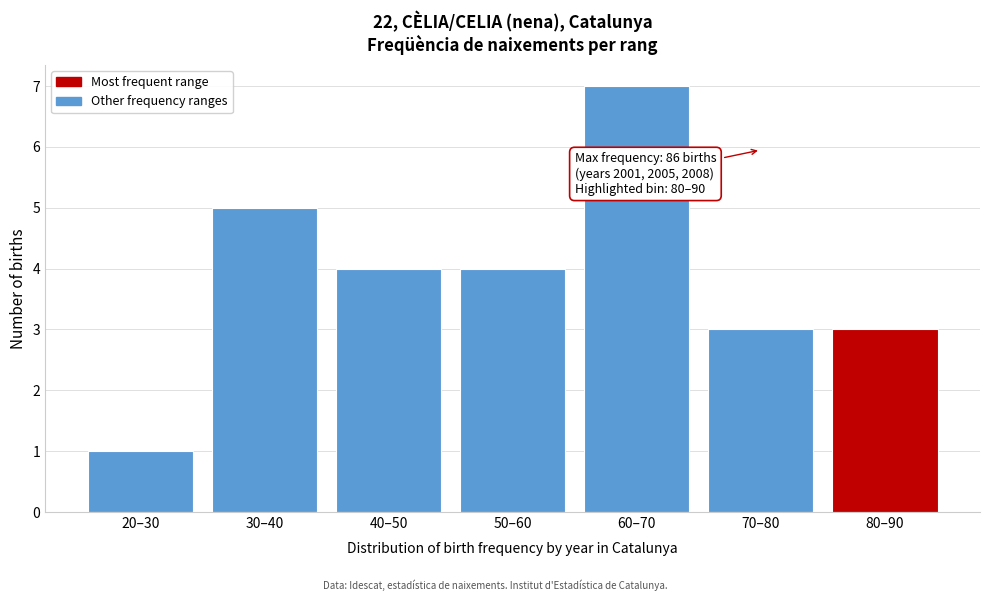

Reading left to right, extract all data points from this chart.

20–30=1	30–40=5	40–50=4	50–60=4	60–70=7	70–80=3	80–90=3